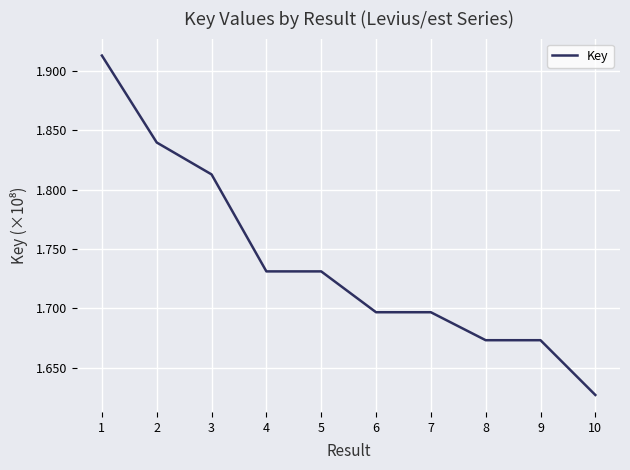

Is this an area chart (filled region under the line)?

No